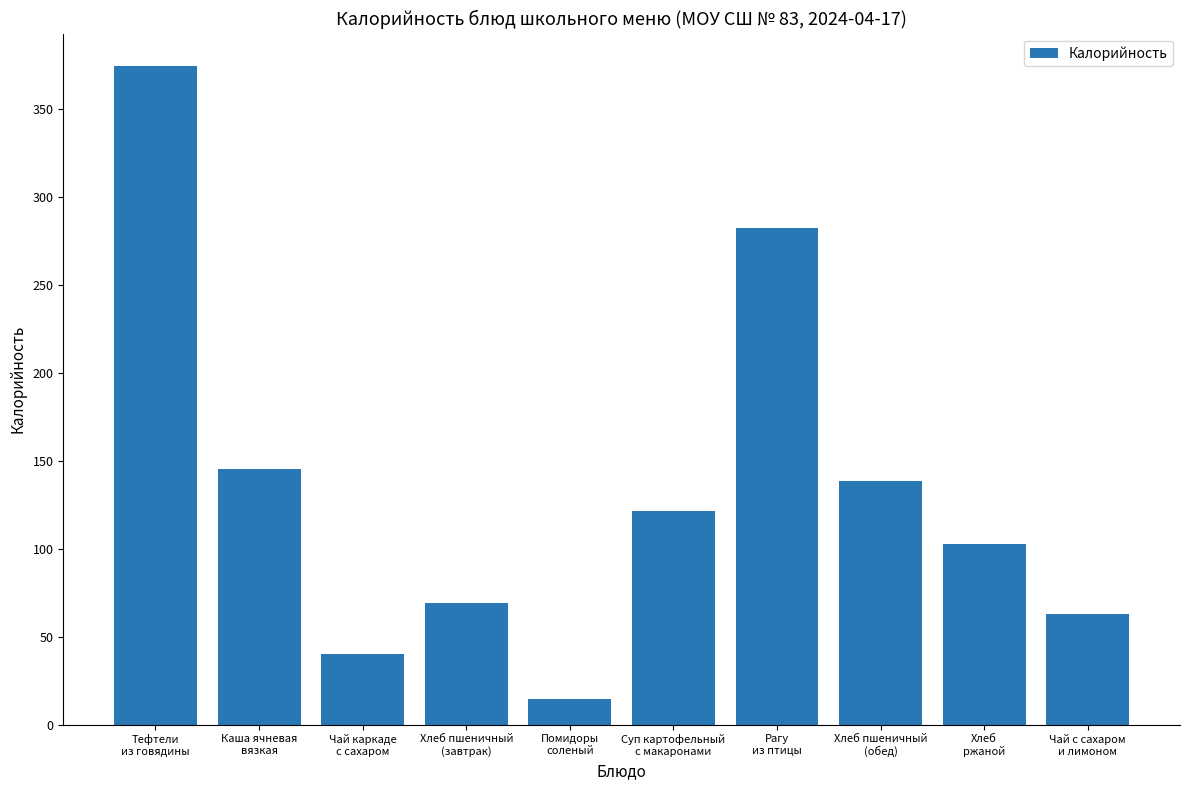

How many bars are there in total?

10